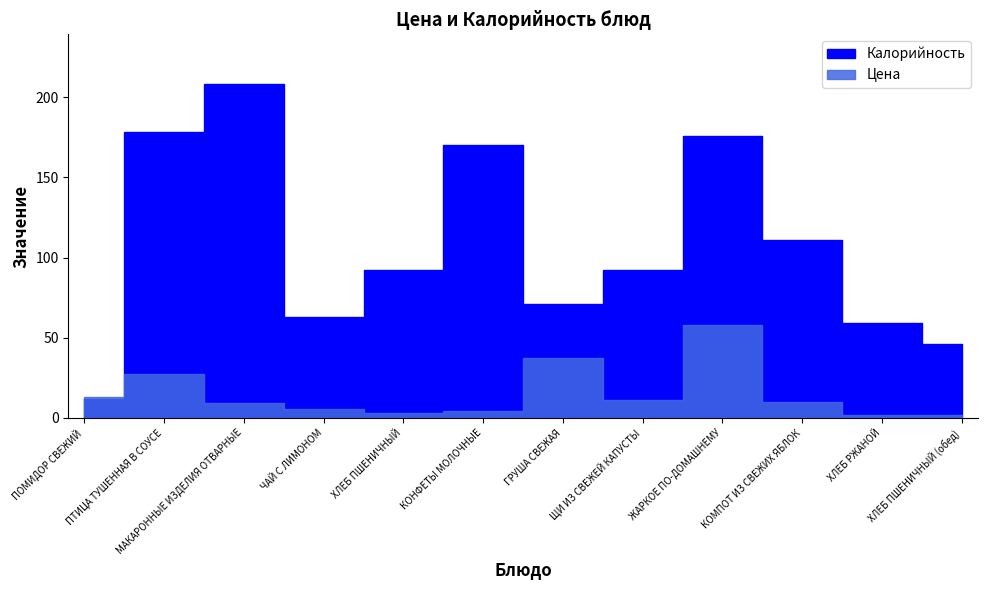

At how many categories does at least one series exceed 70?

8